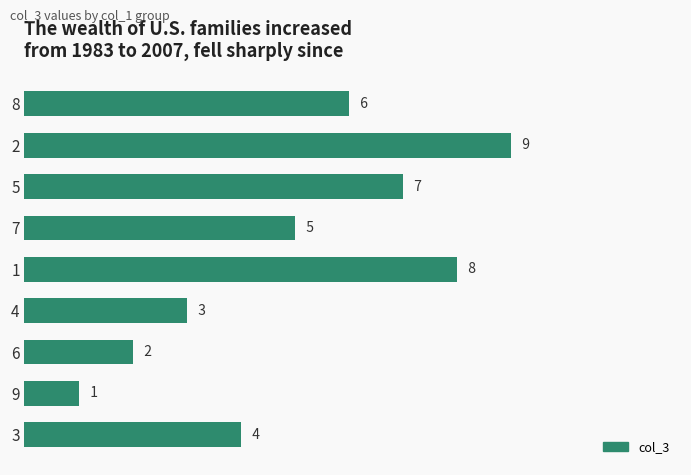

Reading top to bottom, extract all data points from this chart.

8=6	2=9	5=7	7=5	1=8	4=3	6=2	9=1	3=4